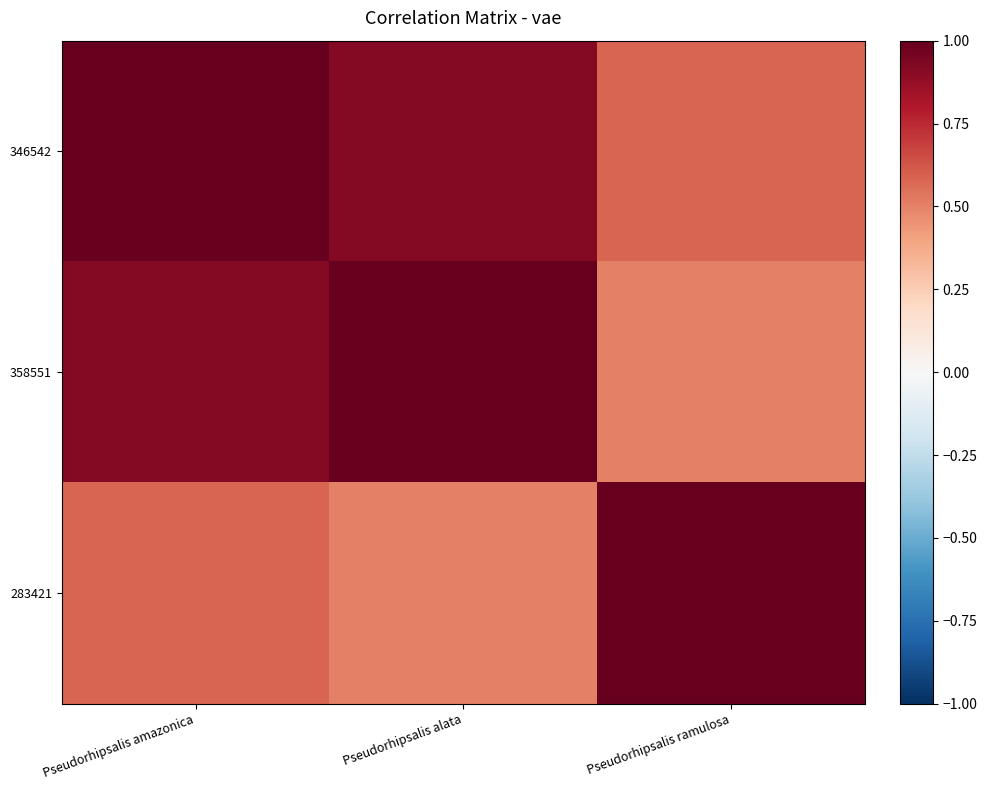

At how many categories does at least one series exceed 0?

3